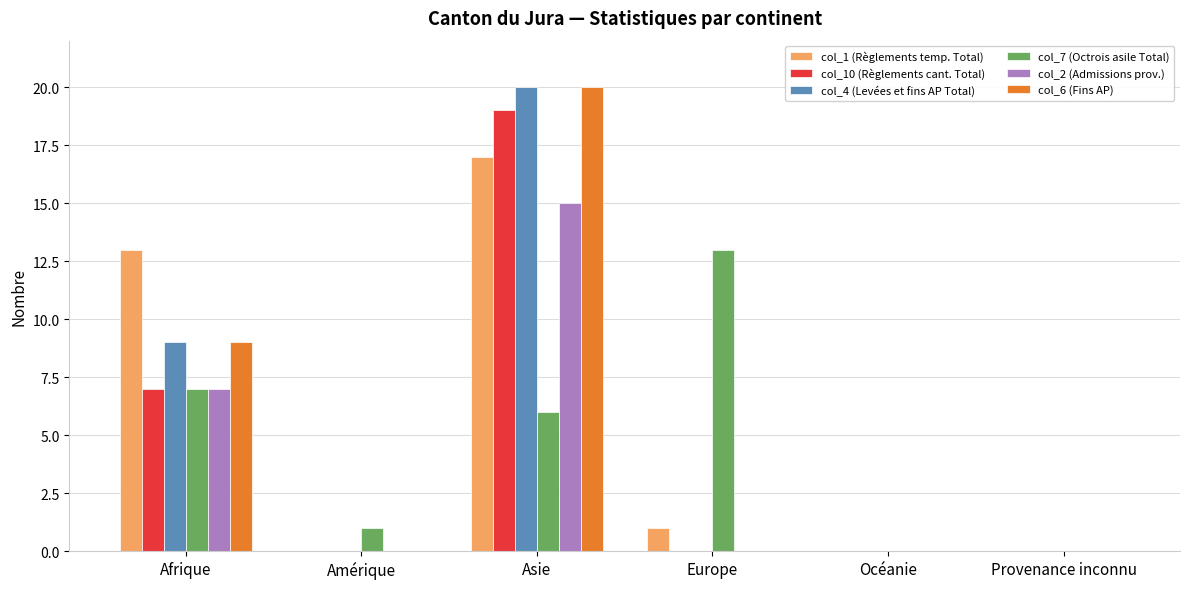

The value of col_10 (Règlements cant. Total) at Provenance inconnu is 12. True or false?

False